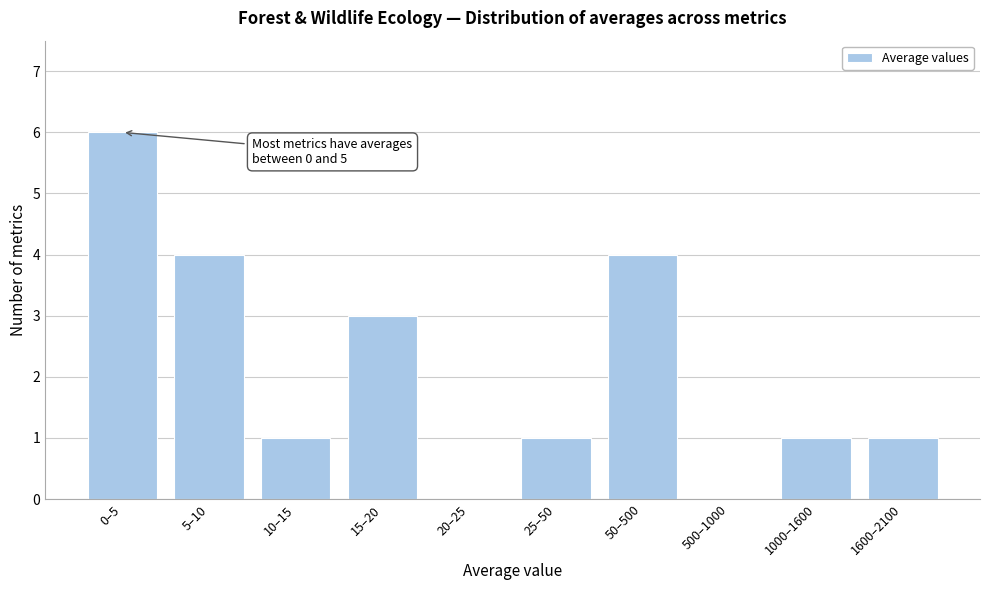

Reading left to right, list all the values displayed in this chart.

0–5=6	5–10=4	10–15=1	15–20=3	20–25=0	25–50=1	50–500=4	500–1000=0	1000–1600=1	1600–2100=1